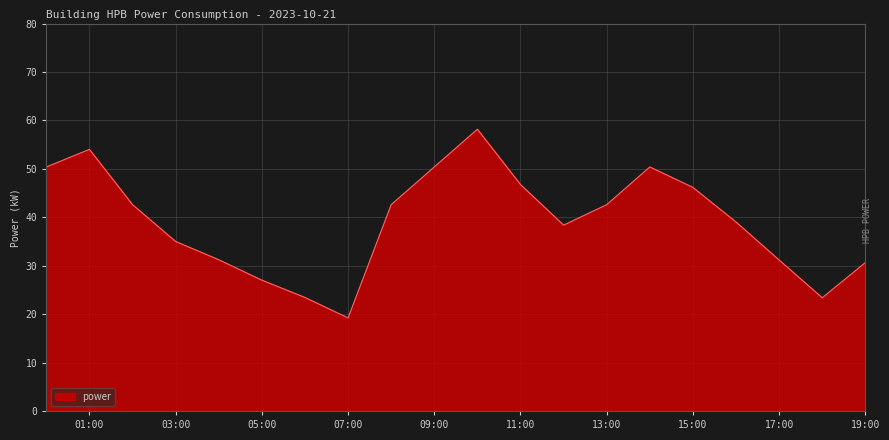

What is the minimum value shown in the chart?

19.2